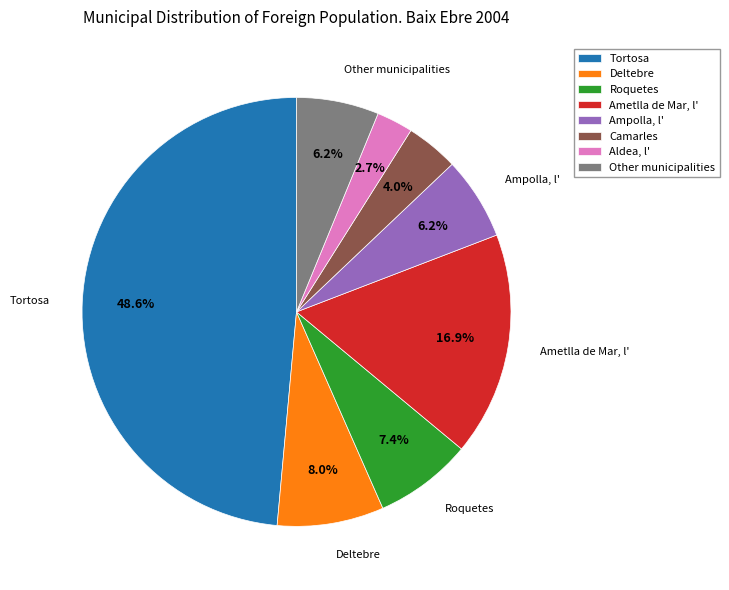

Is it true that Roquetes is 1% of the pie?

False